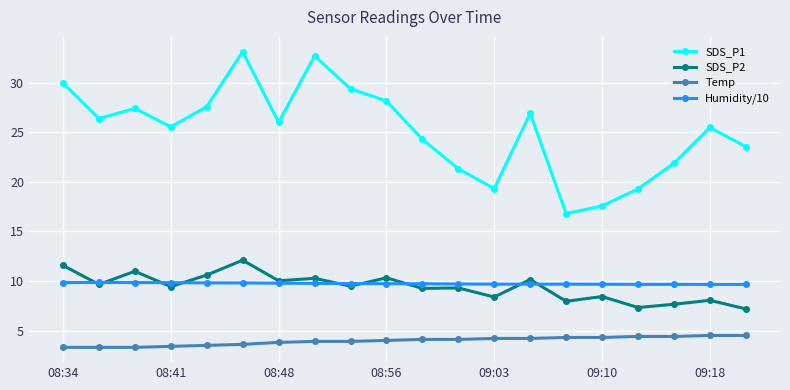

Which series has the largest total across all categories?

SDS_P1